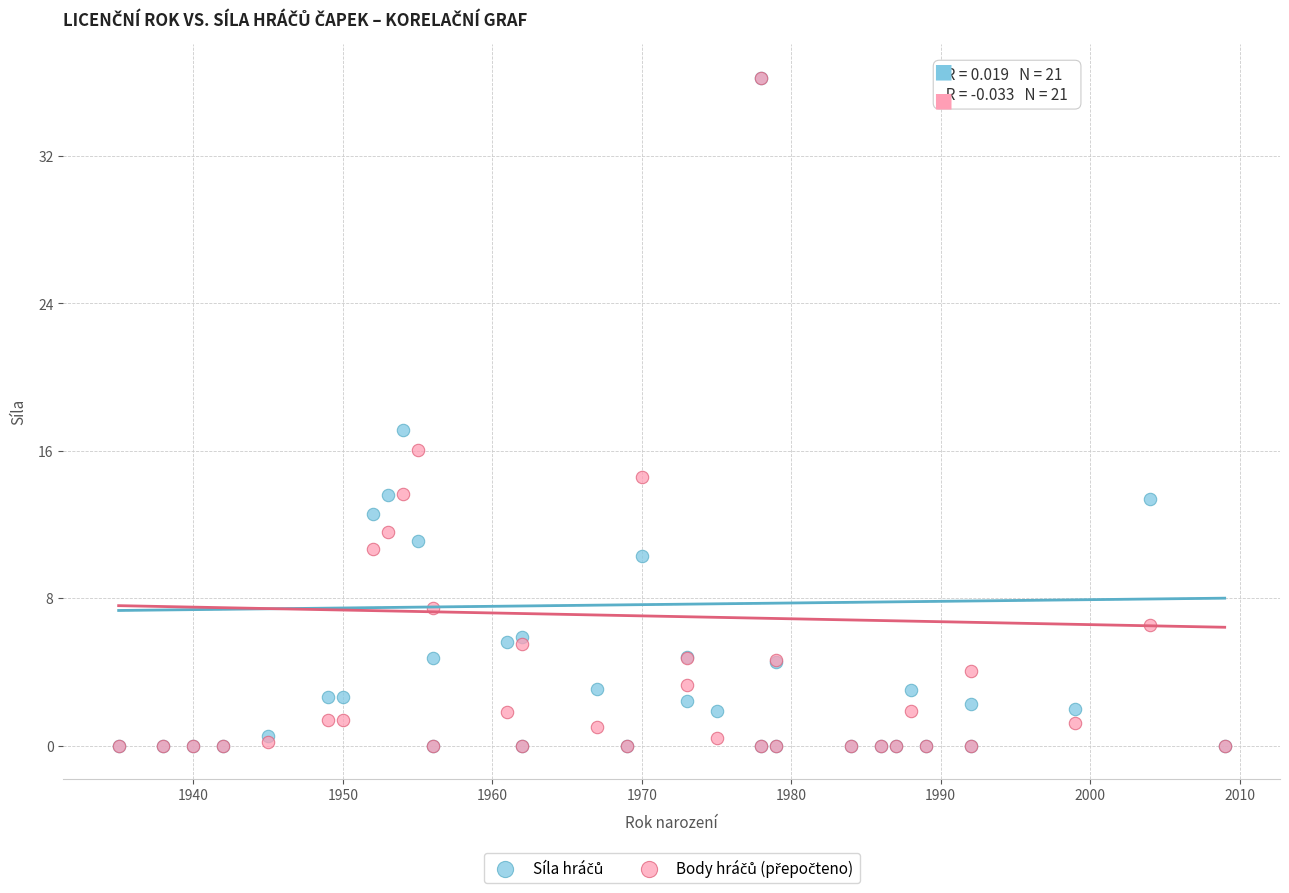

Across all series, what Y value is closest to 18?

17.1